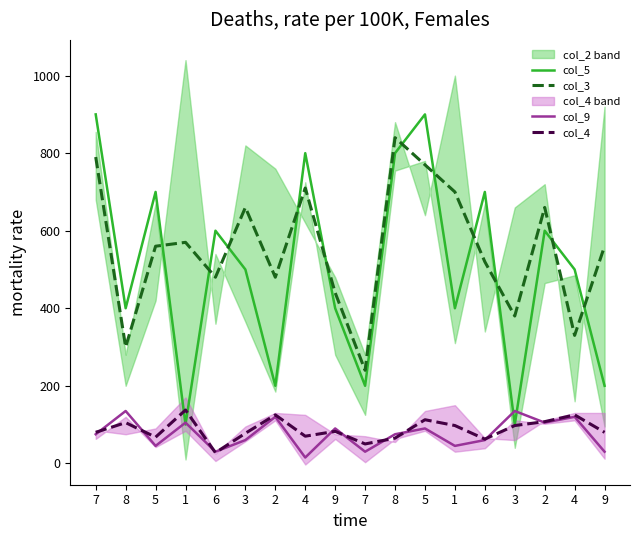

What is the sum of the col_3 values at 4 and 8?

1170.0